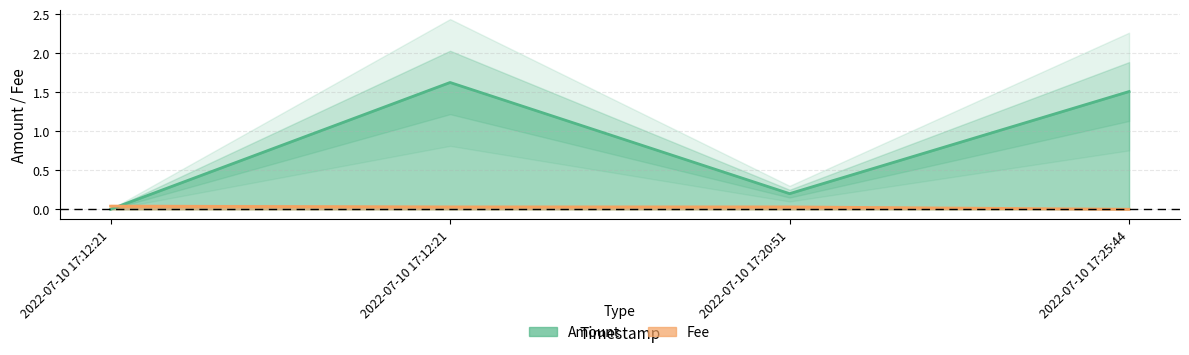

What are all the series names shown in the legend?

Amount, Fee